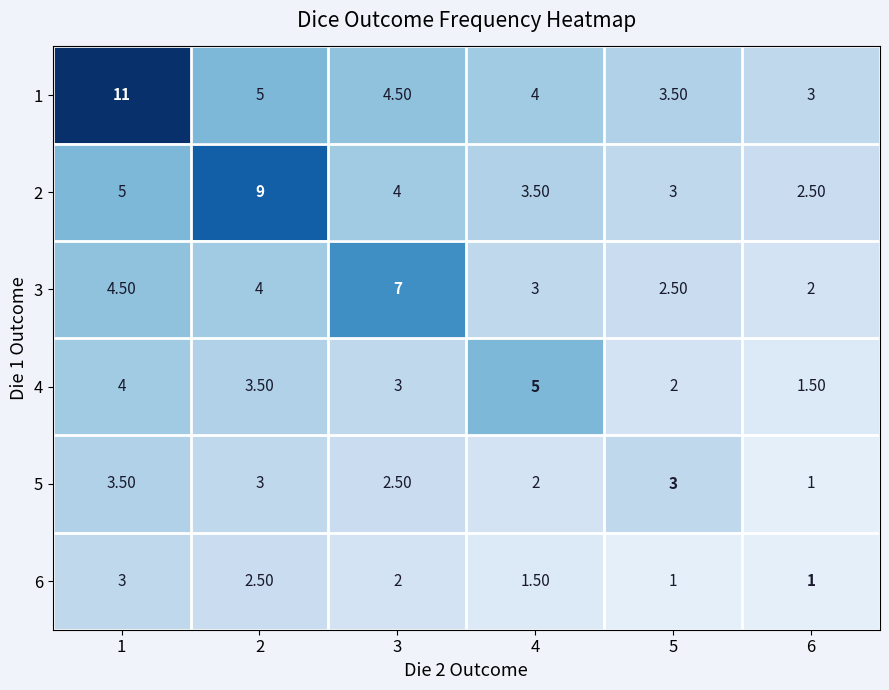

What is the total value across all series at 3?

23.0